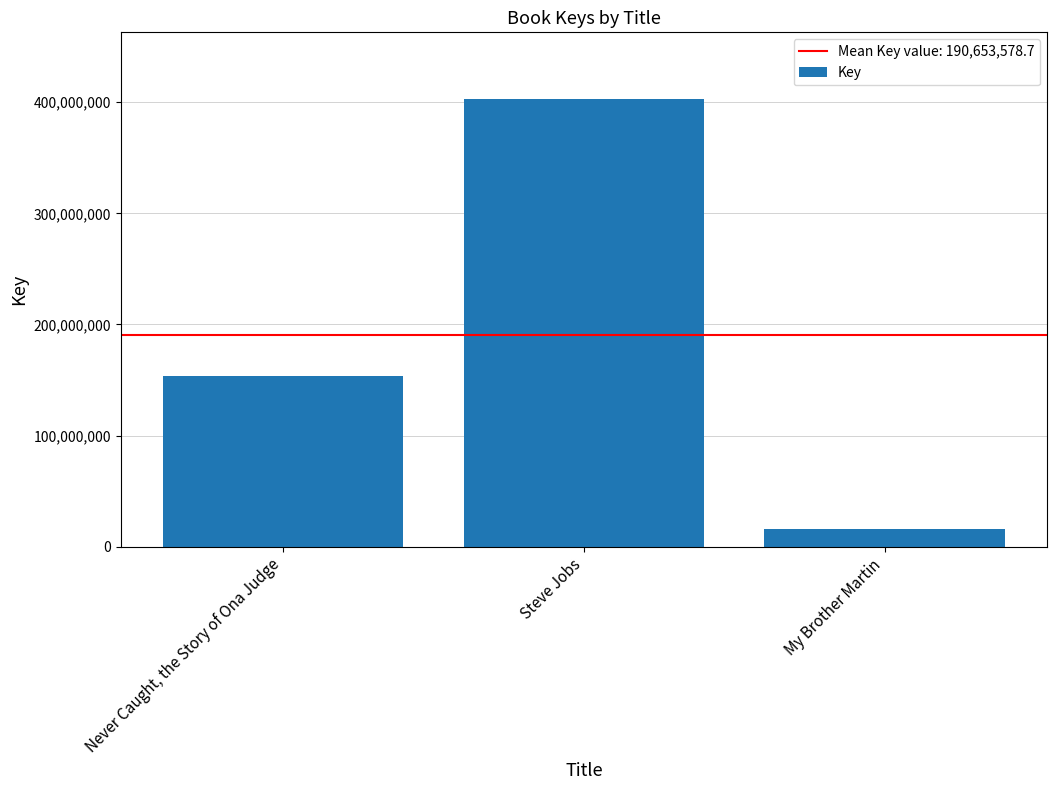

Reading left to right, extract all data points from this chart.

Never Caught, the Story of Ona Judge=153789940	Steve Jobs=402494906	My Brother Martin=15675890